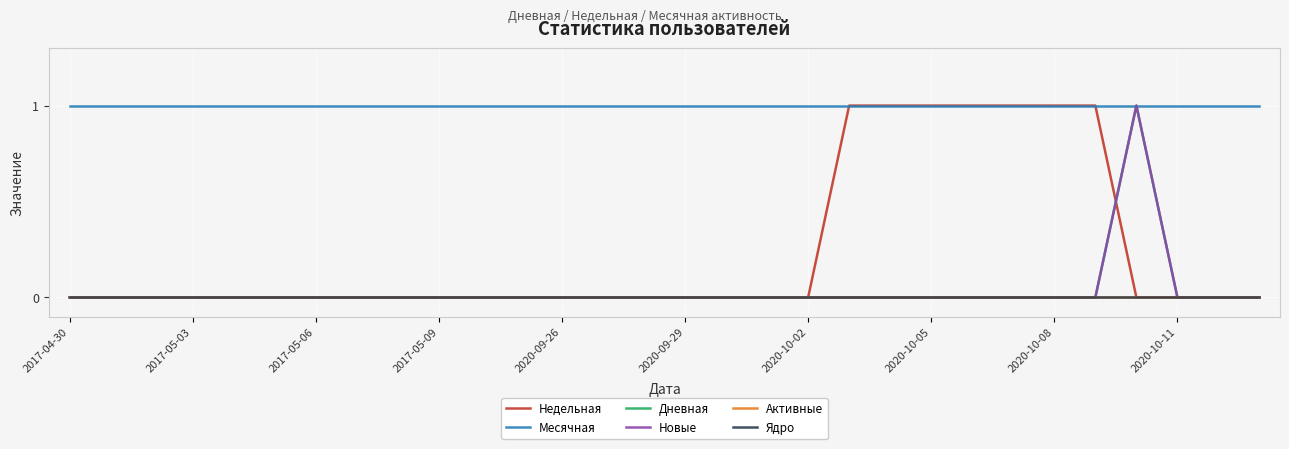

Reading left to right, transcribe all the data shown in this chart.

Недельная: 0	0	0	0	0	0	0	0	0	0	0	0	0	0	0	0	0	0	0	1	1	1	1	1	1	1	0	0	0	0
Месячная: 1	1	1	1	1	1	1	1	1	1	1	1	1	1	1	1	1	1	1	1	1	1	1	1	1	1	1	1	1	1
Дневная: 0	0	0	0	0	0	0	0	0	0	0	0	0	0	0	0	0	0	0	0	0	0	0	0	0	0	1	0	0	0
Новые: 0	0	0	0	0	0	0	0	0	0	0	0	0	0	0	0	0	0	0	0	0	0	0	0	0	0	1	0	0	0
Активные: 0	0	0	0	0	0	0	0	0	0	0	0	0	0	0	0	0	0	0	0	0	0	0	0	0	0	0	0	0	0
Ядро: 0	0	0	0	0	0	0	0	0	0	0	0	0	0	0	0	0	0	0	0	0	0	0	0	0	0	0	0	0	0